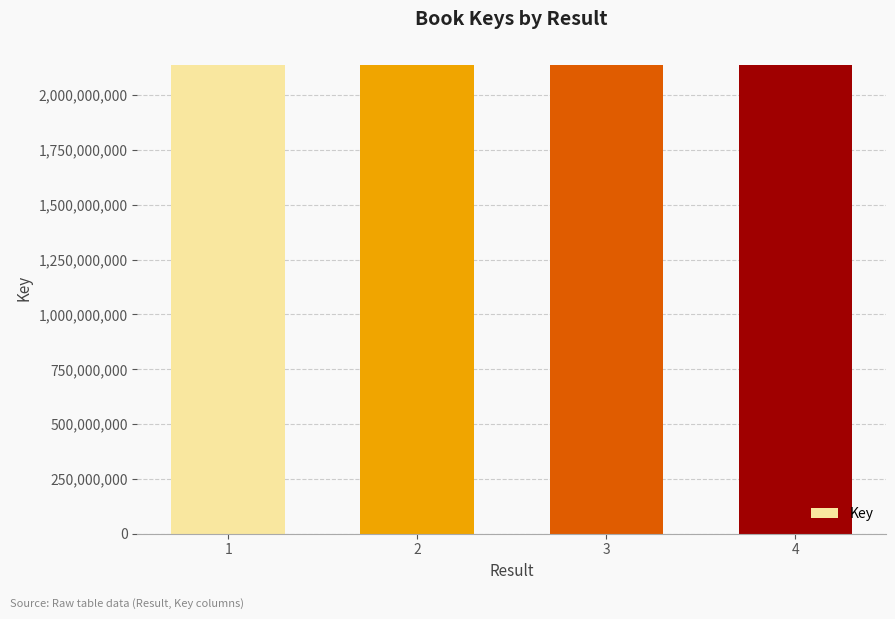

True or false: the data shows 853235568 at 2.

False